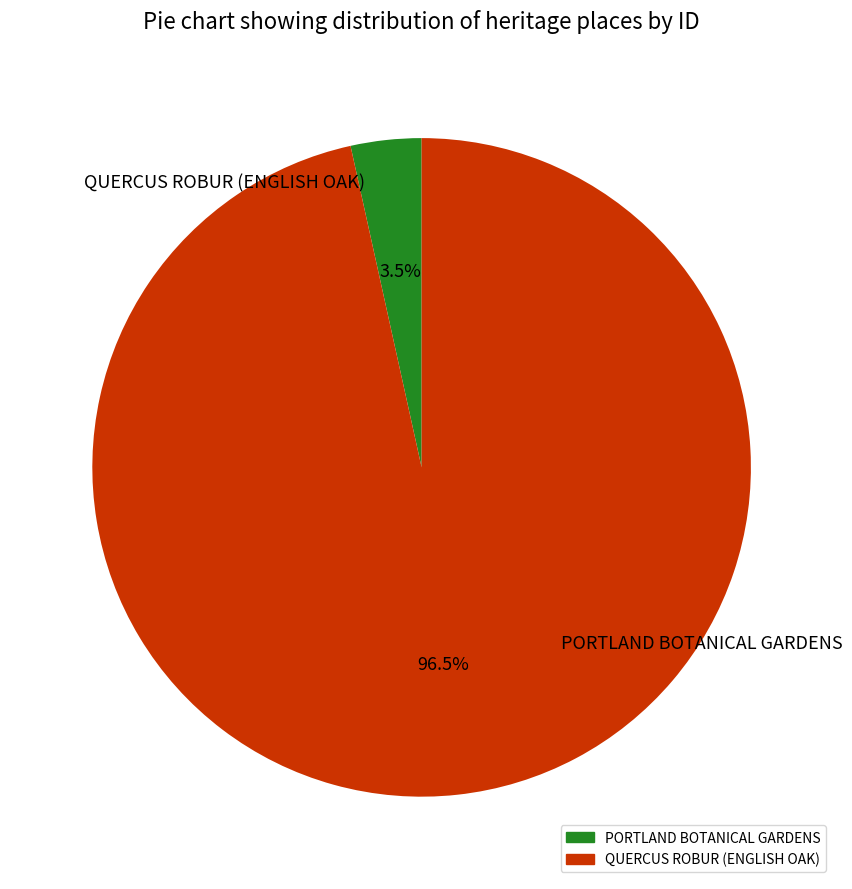

What is the majority slice?

QUERCUS ROBUR (ENGLISH OAK)